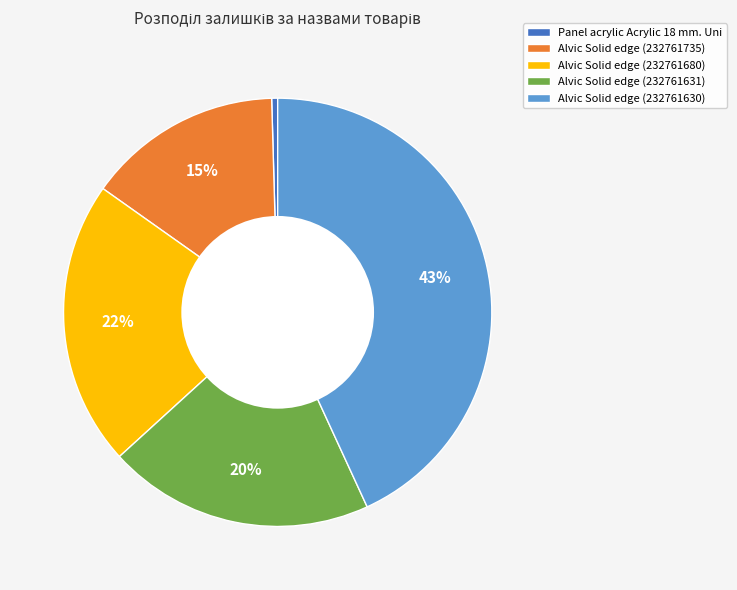

Is the sum of Panel acrylic Acrylic 18 mm. Uni and Alvic Solid edge (232761630) greater than half?

No